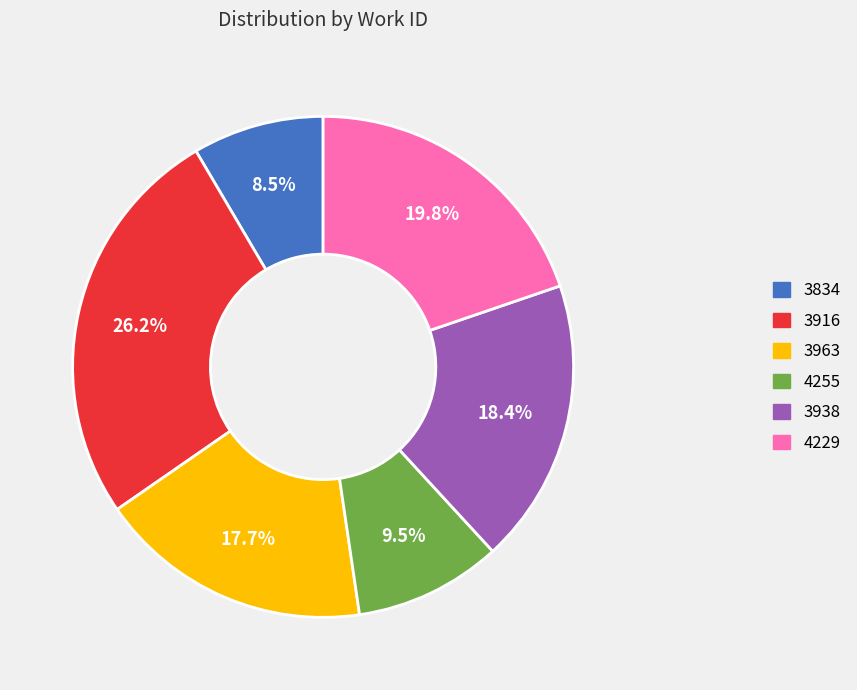

How many segments does this pie chart have?

6